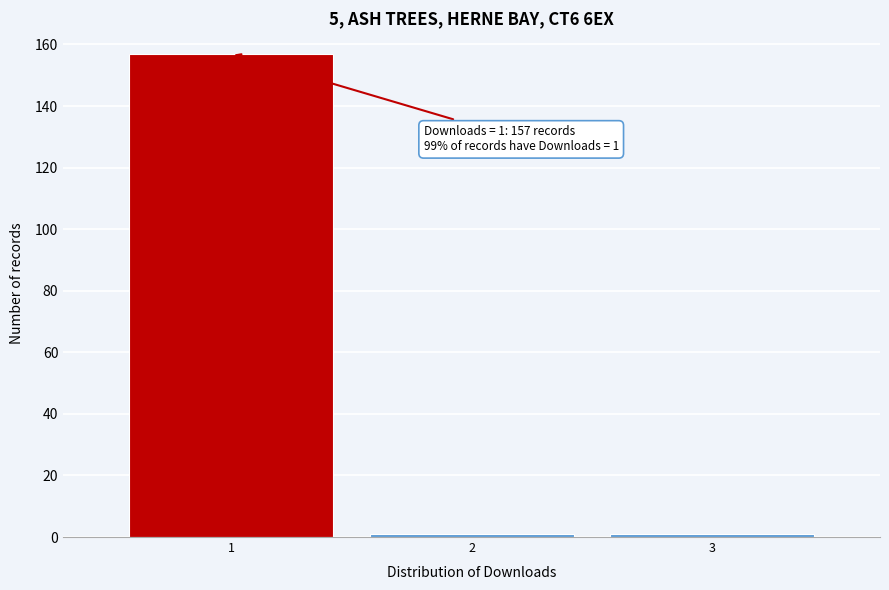

Over which range of the x-axis is the bar tallest?

0.5 to 1.5